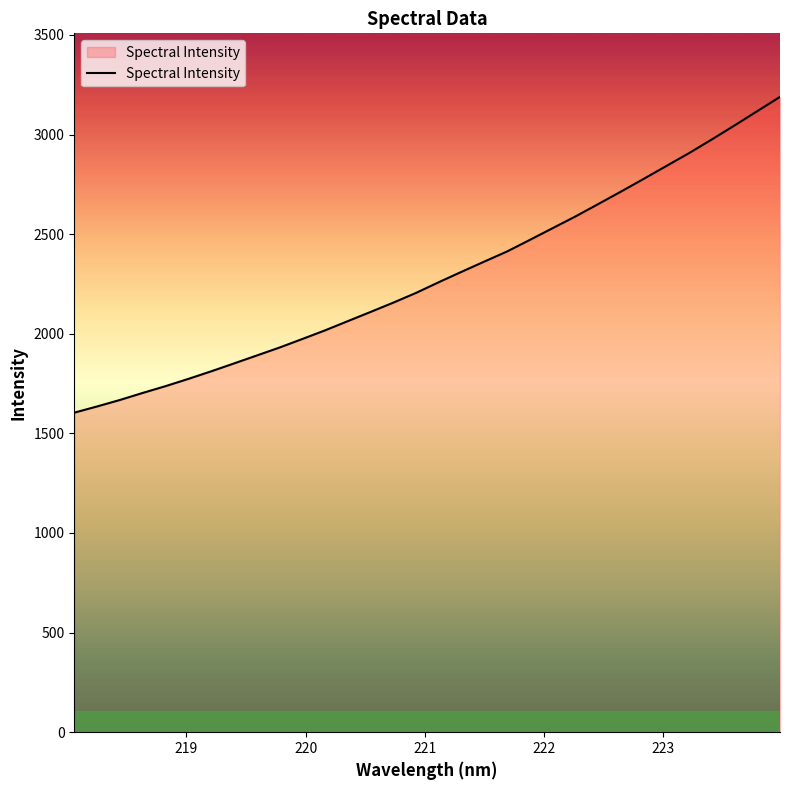

What is the average value?

2290.1